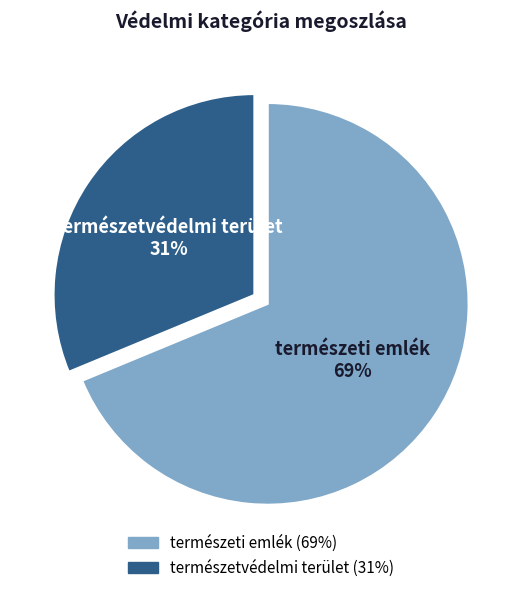

To the nearest percent, what portion does természetvédelmi terület represent?

31%